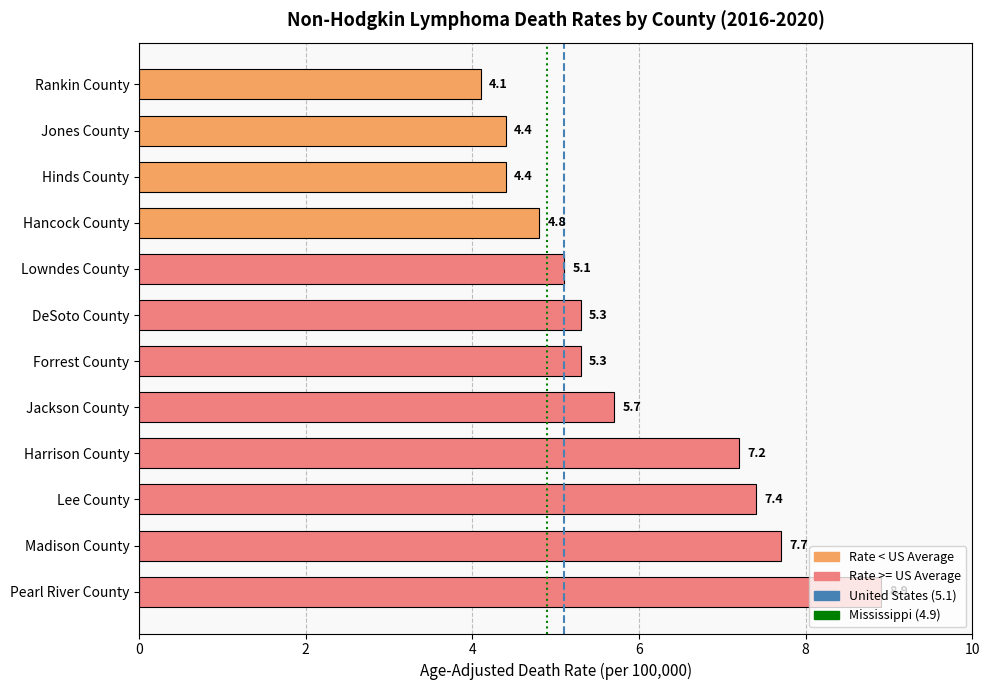

What is the label of the 9th bar from the top?

Harrison County